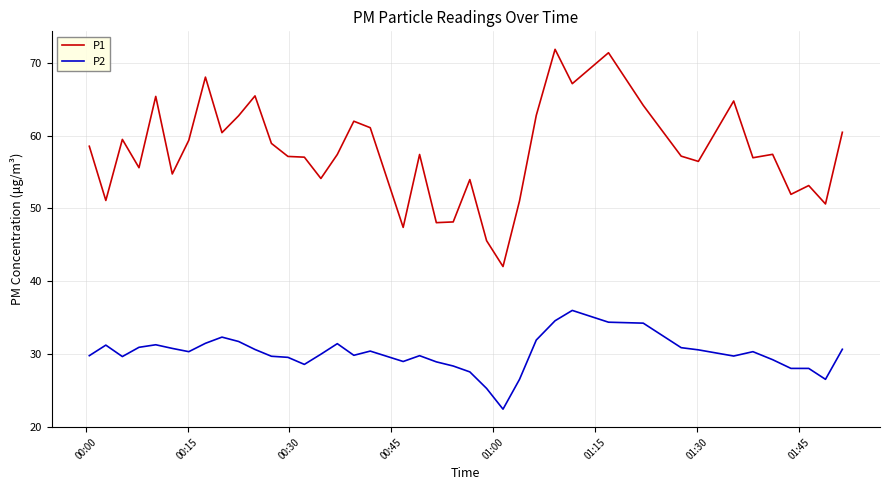

True or false: P1 and P2 cross at least once.

False